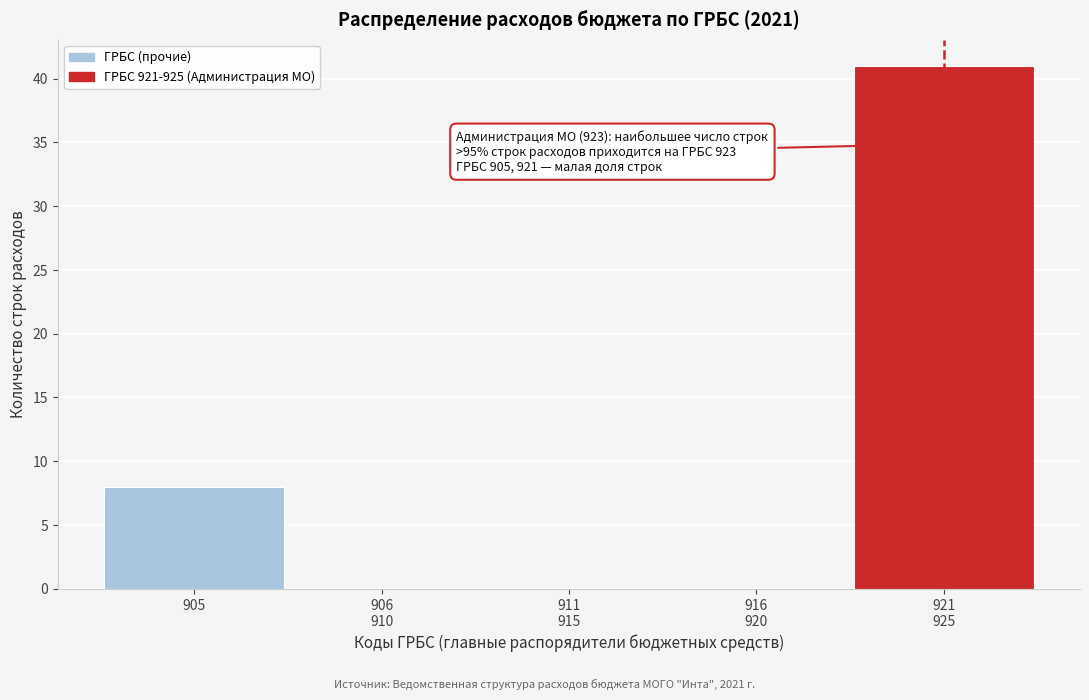

What is the maximum value shown in the chart?

41